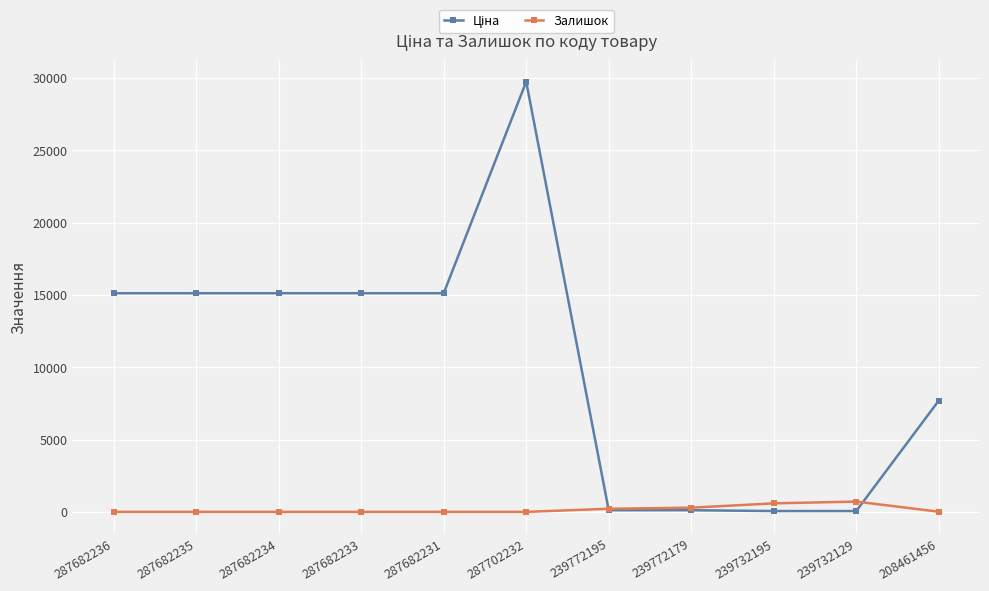

At which label is Залишок closest to 356?

239772179